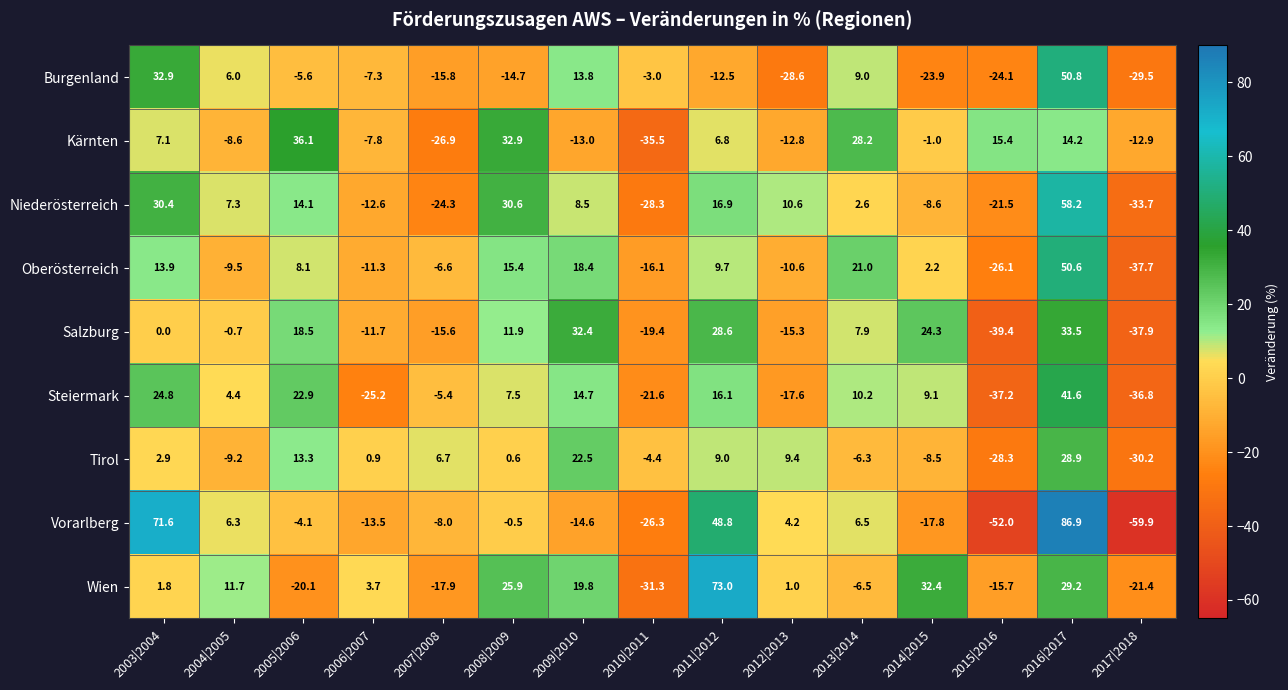

Rank the series by their maximum value, from lowest to highest.

Tirol, Salzburg, Kärnten, Steiermark, Oberösterreich, Burgenland, Niederösterreich, Wien, Vorarlberg